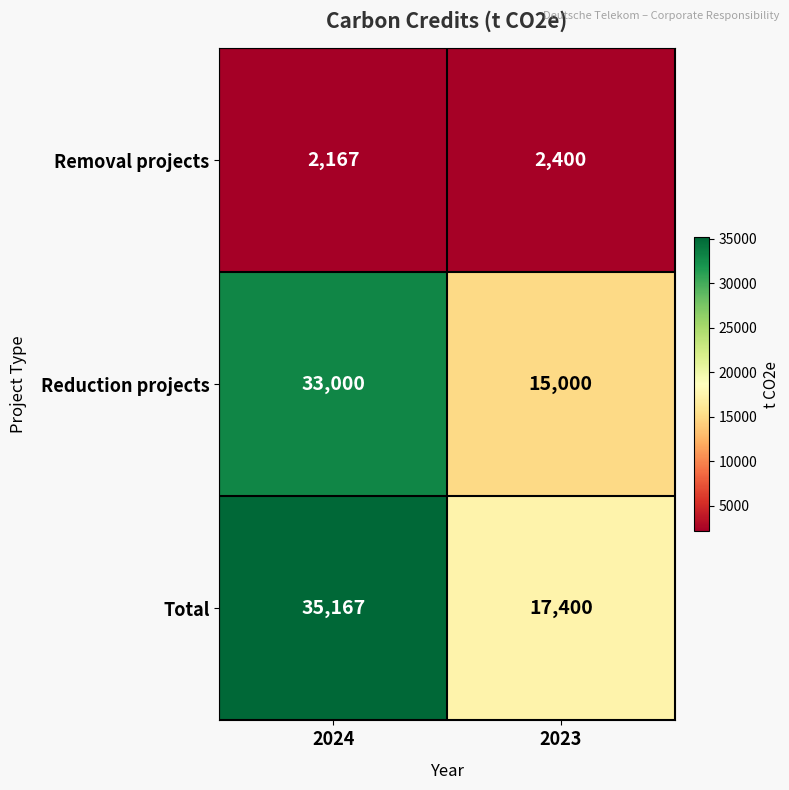

At 2023, list the series in order from largest to smallest.

Total, Reduction projects, Removal projects